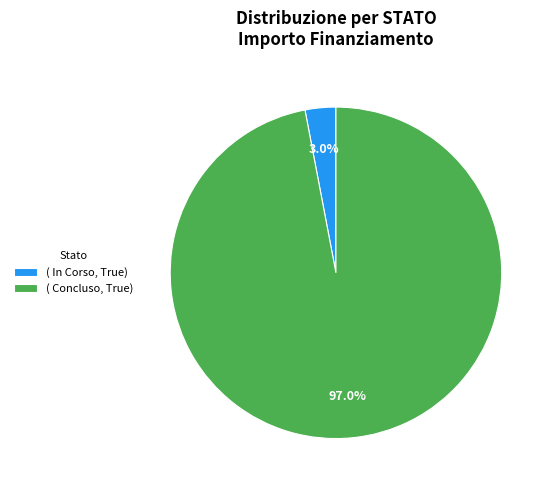

Which has a higher value, ( Concluso, True) or ( In Corso, True)?

( Concluso, True)